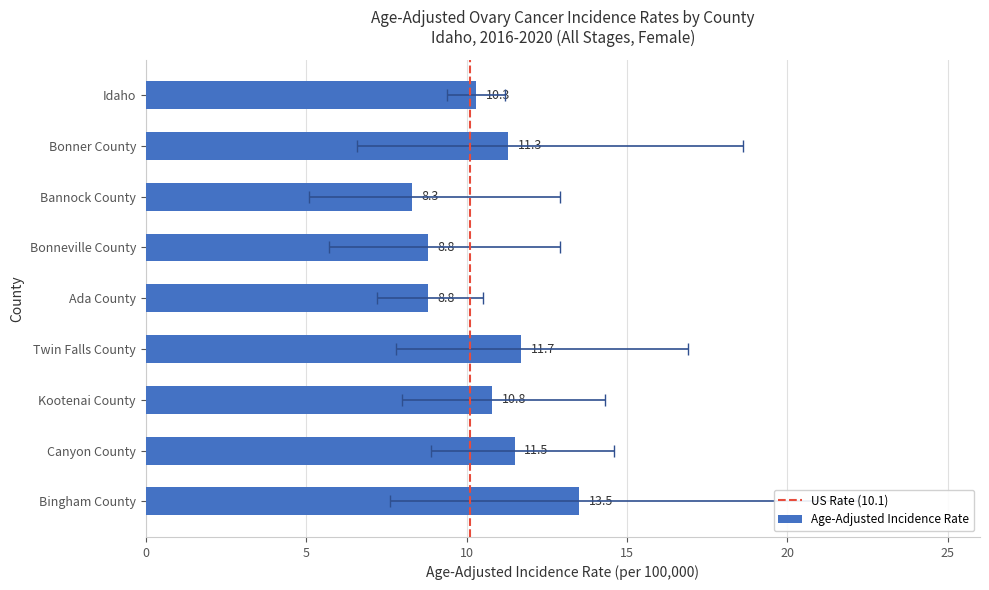

What is the change in value from Bonner County to Kootenai County?

-0.5